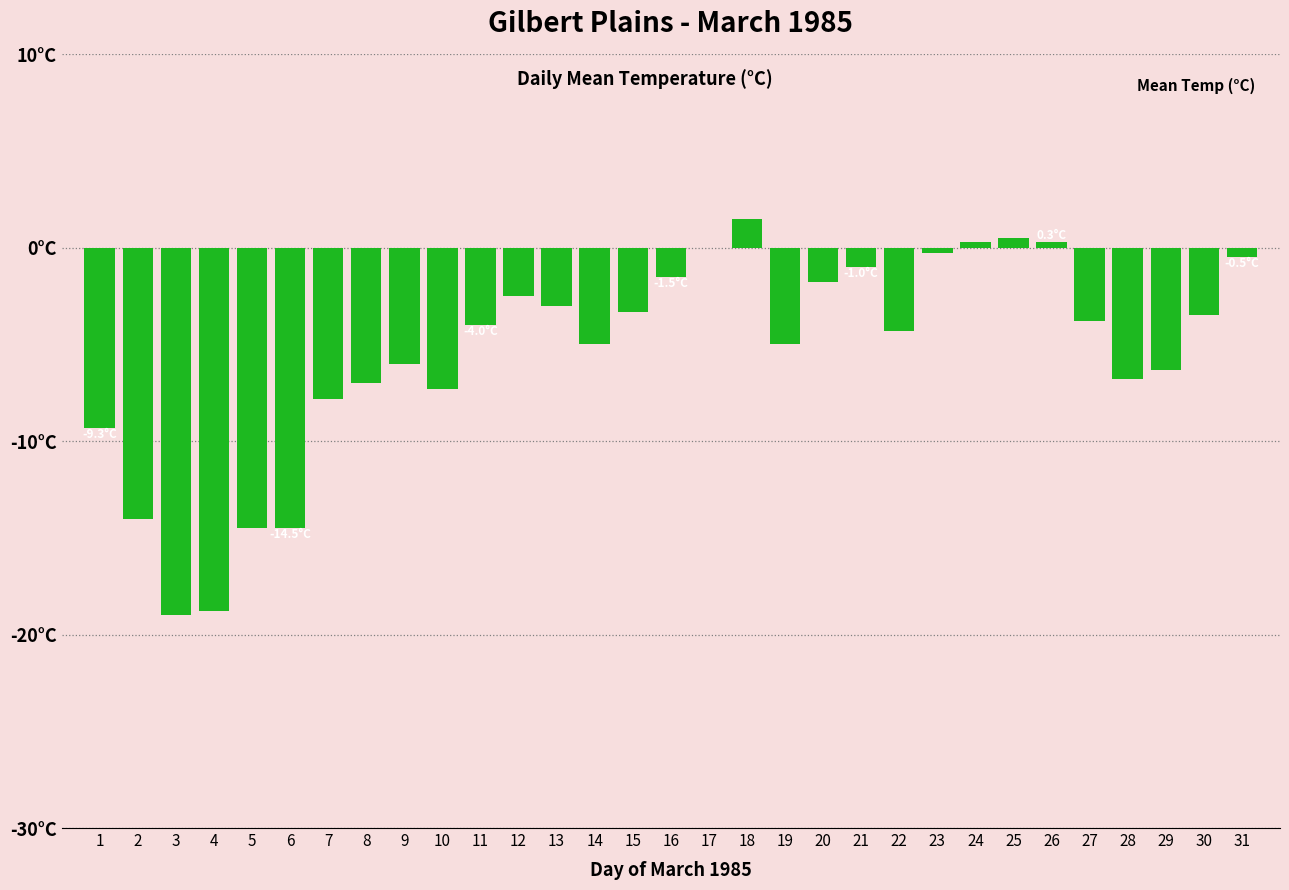

List the labels in order of value, largest first.

18, 25, 24, 26, 17, 23, 31, 21, 16, 20, 12, 13, 15, 30, 27, 11, 22, 14, 19, 9, 29, 28, 8, 10, 7, 1, 2, 5, 6, 4, 3